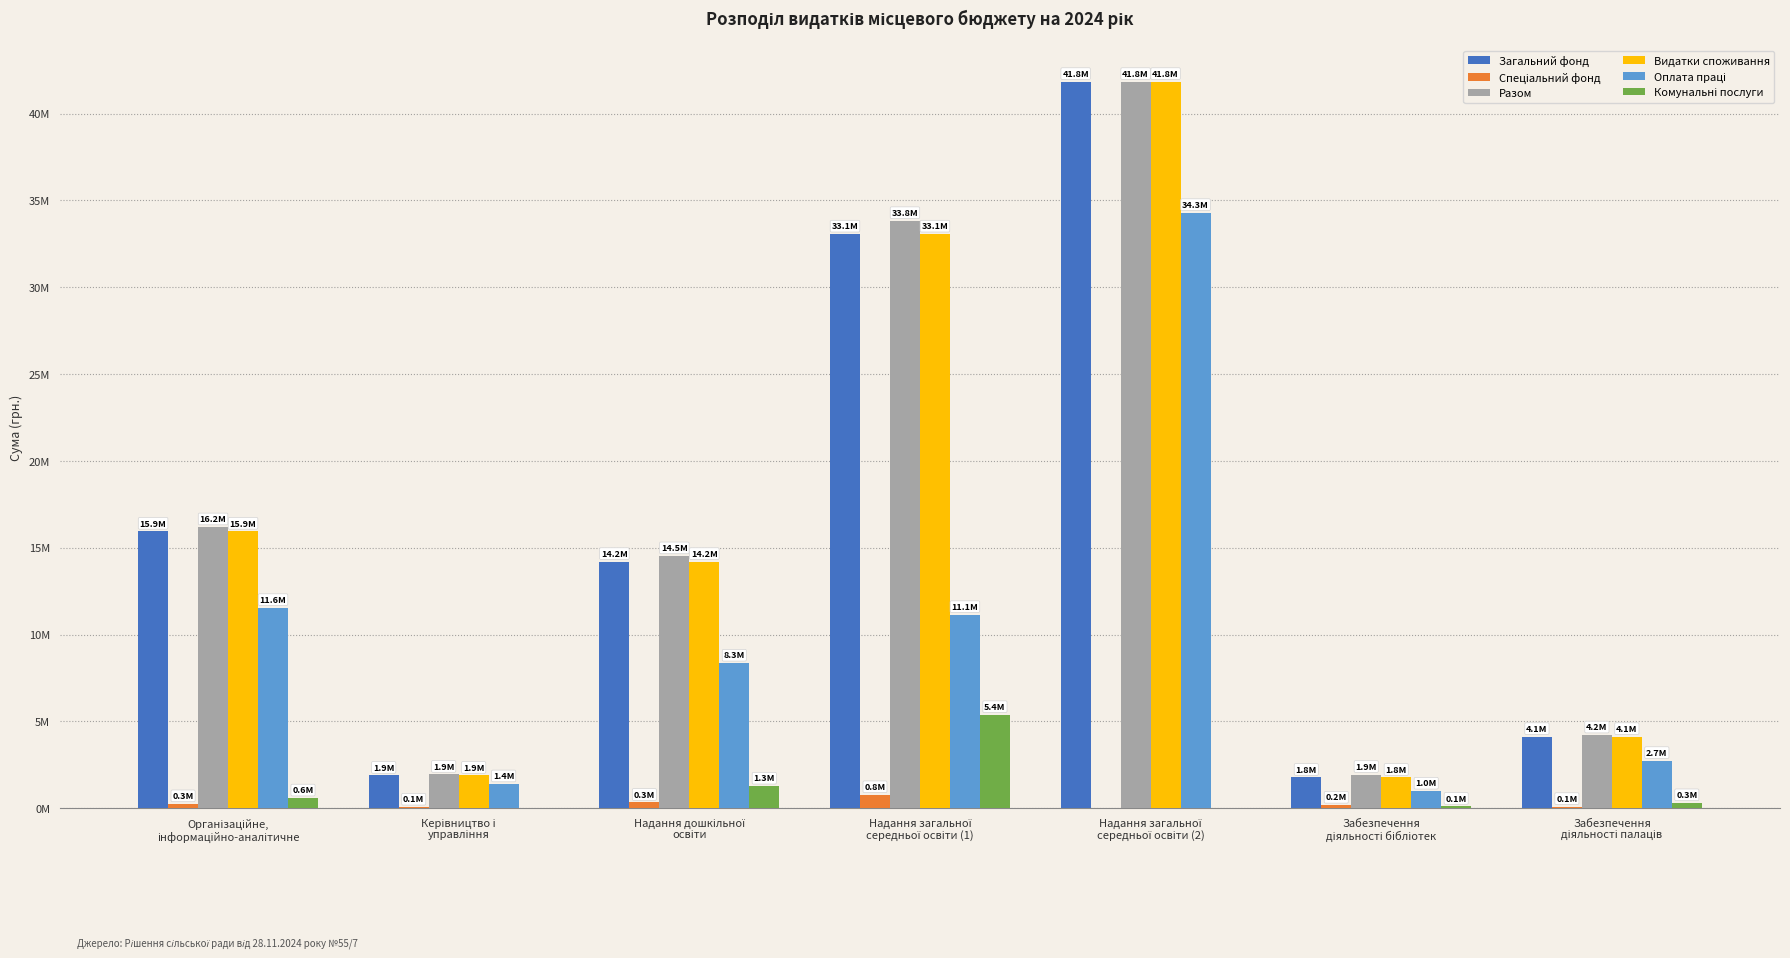

At which category does the chart reach its peak across all series?

Надання загальної
середньої освіти (2)